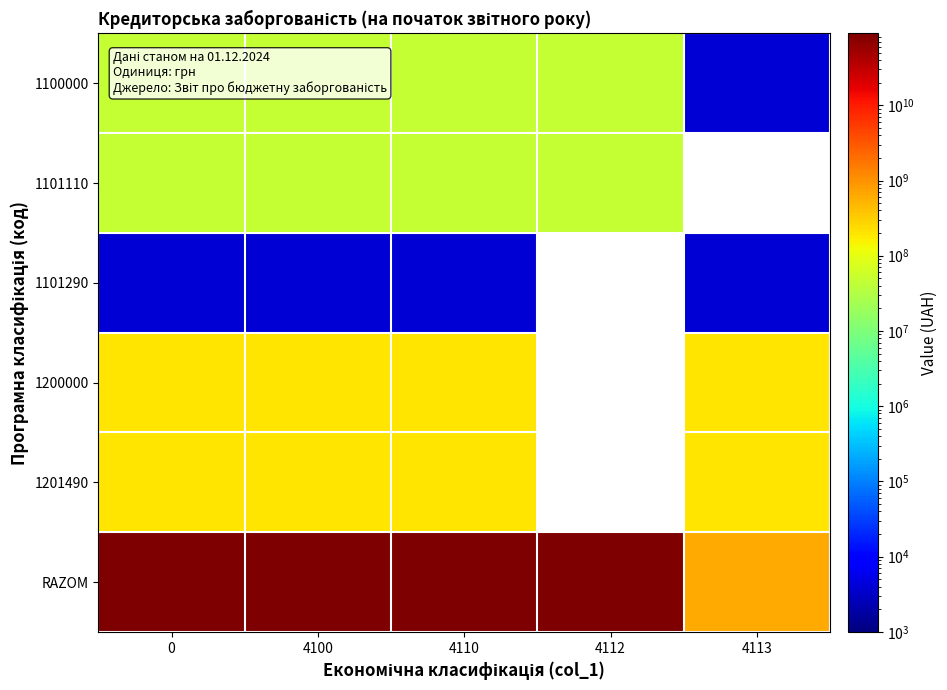

Which label corresponds to the smallest value in the chart?

4113